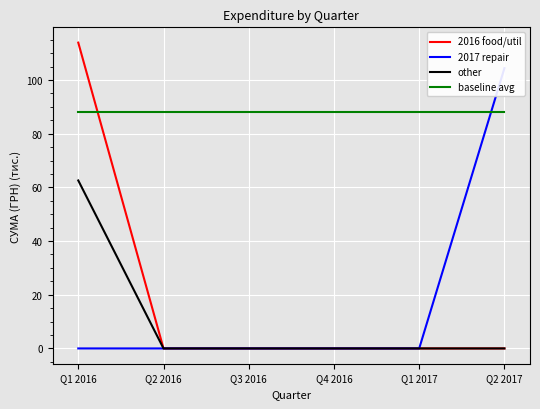

What is the difference between the other values at Q1 2016 and Q3 2016?

62.6